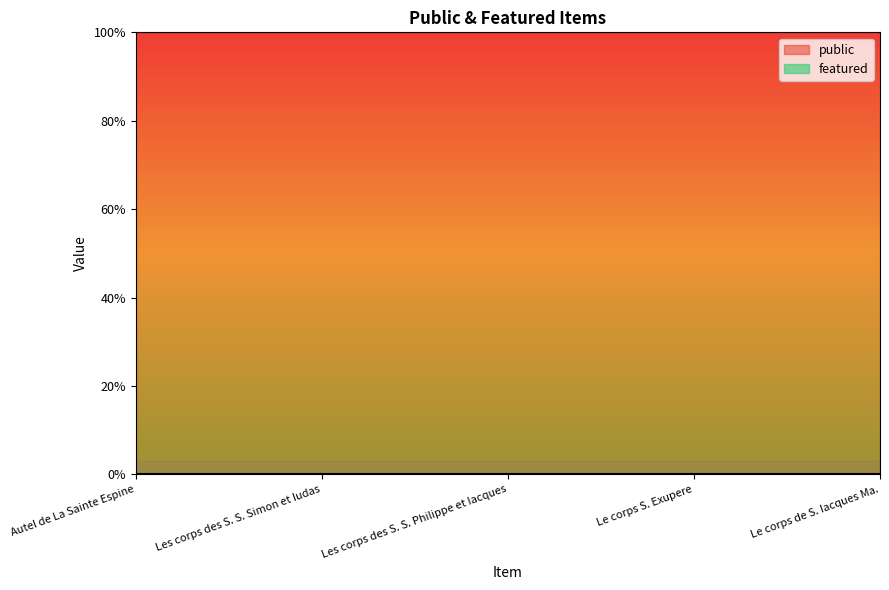

Reading right to left, what are all the values shown in this chart?

public: 1	1	1	1	1
featured: 0	0	0	0	0